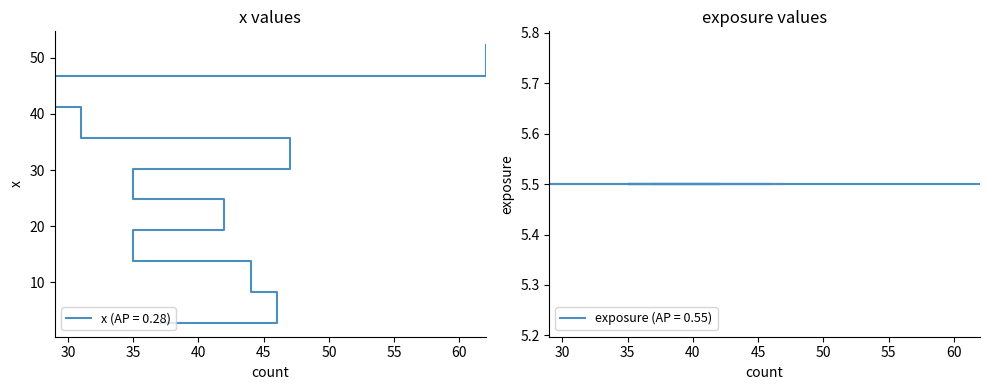

What is the maximum value shown in the chart?

52.2